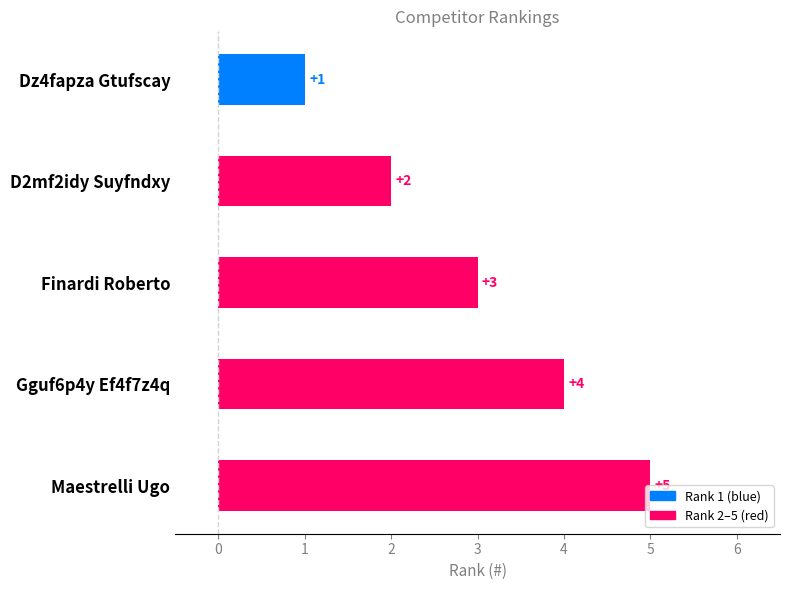

Which category has the lowest value across all series?

Dz4fapza Gtufscay